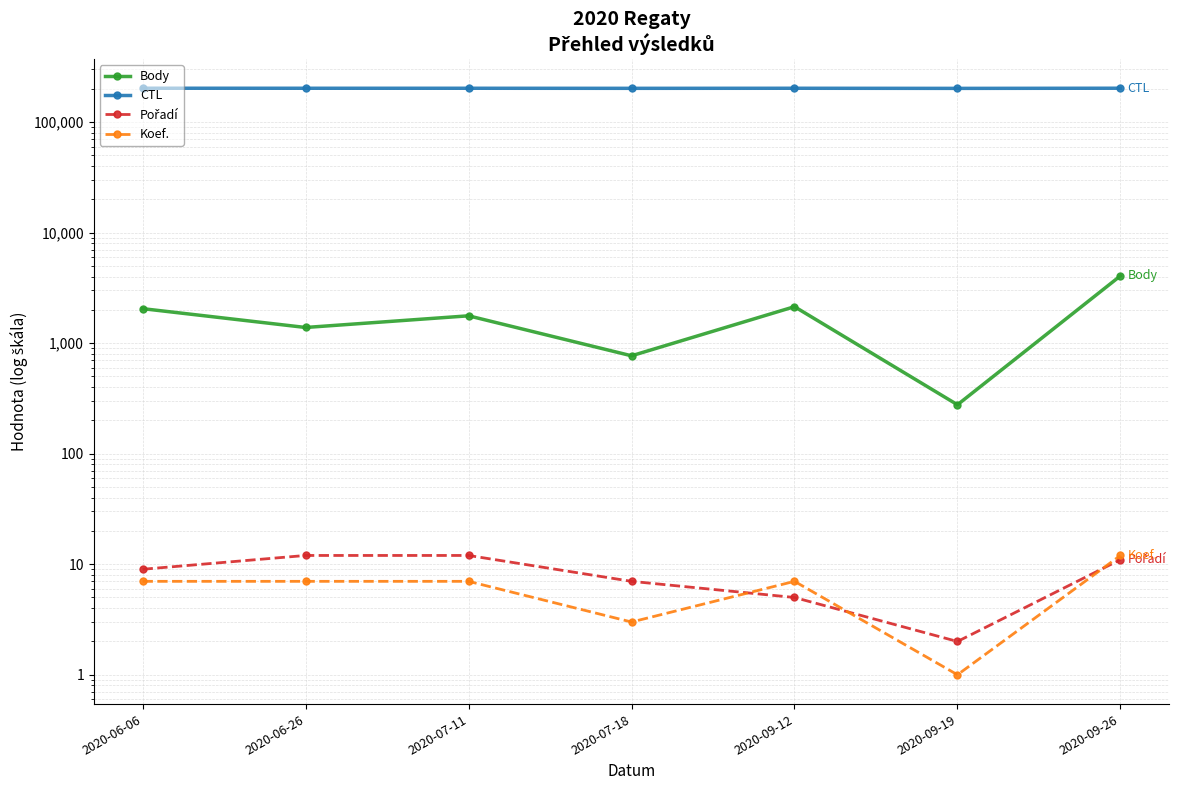

How many lines are shown in the chart?

4